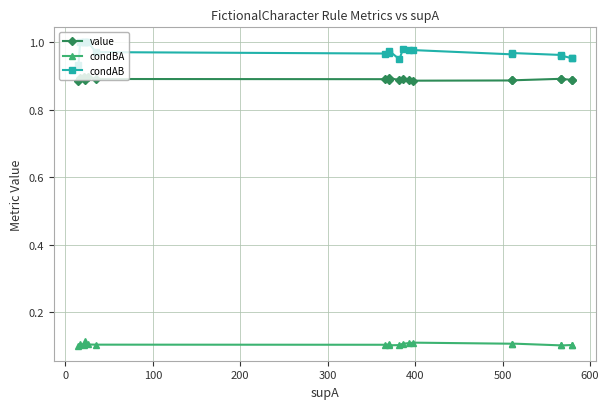

True or false: condAB and value intersect in this chart.

False